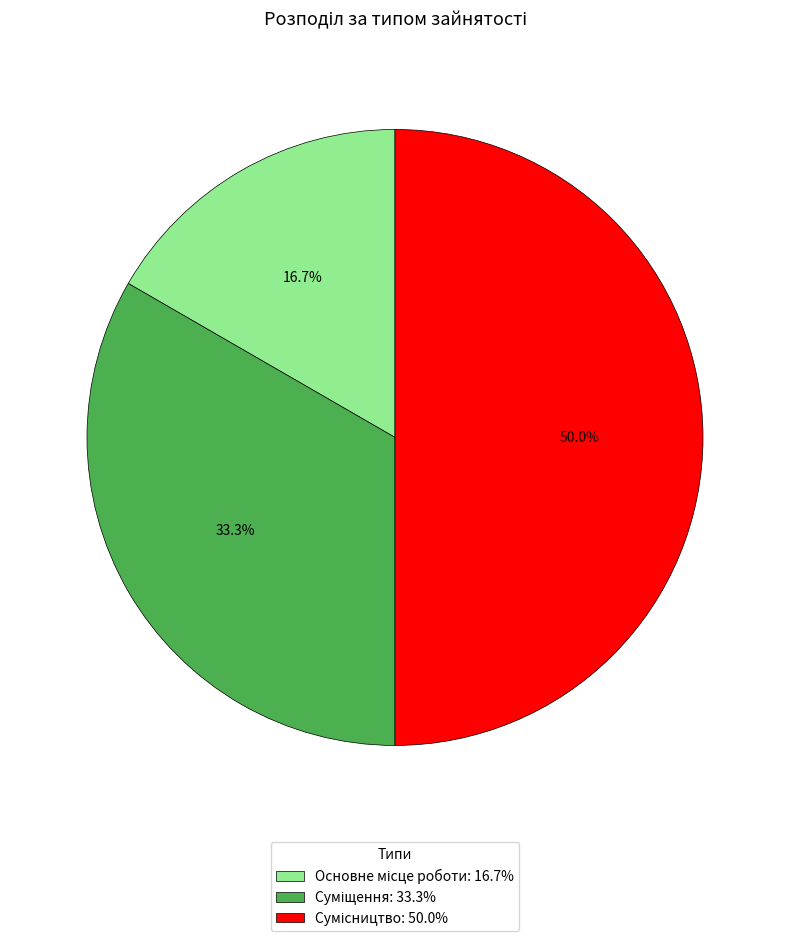

Approximately how many times larger is the value at Сумісництво compared to Суміщення?

1.5